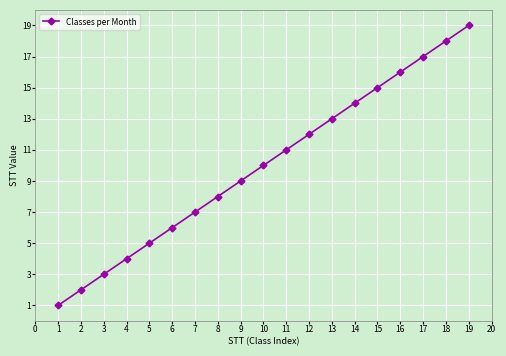

List the labels in order of value, smallest first.

1, 2, 3, 4, 5, 6, 7, 8, 9, 10, 11, 12, 13, 14, 15, 16, 17, 18, 19